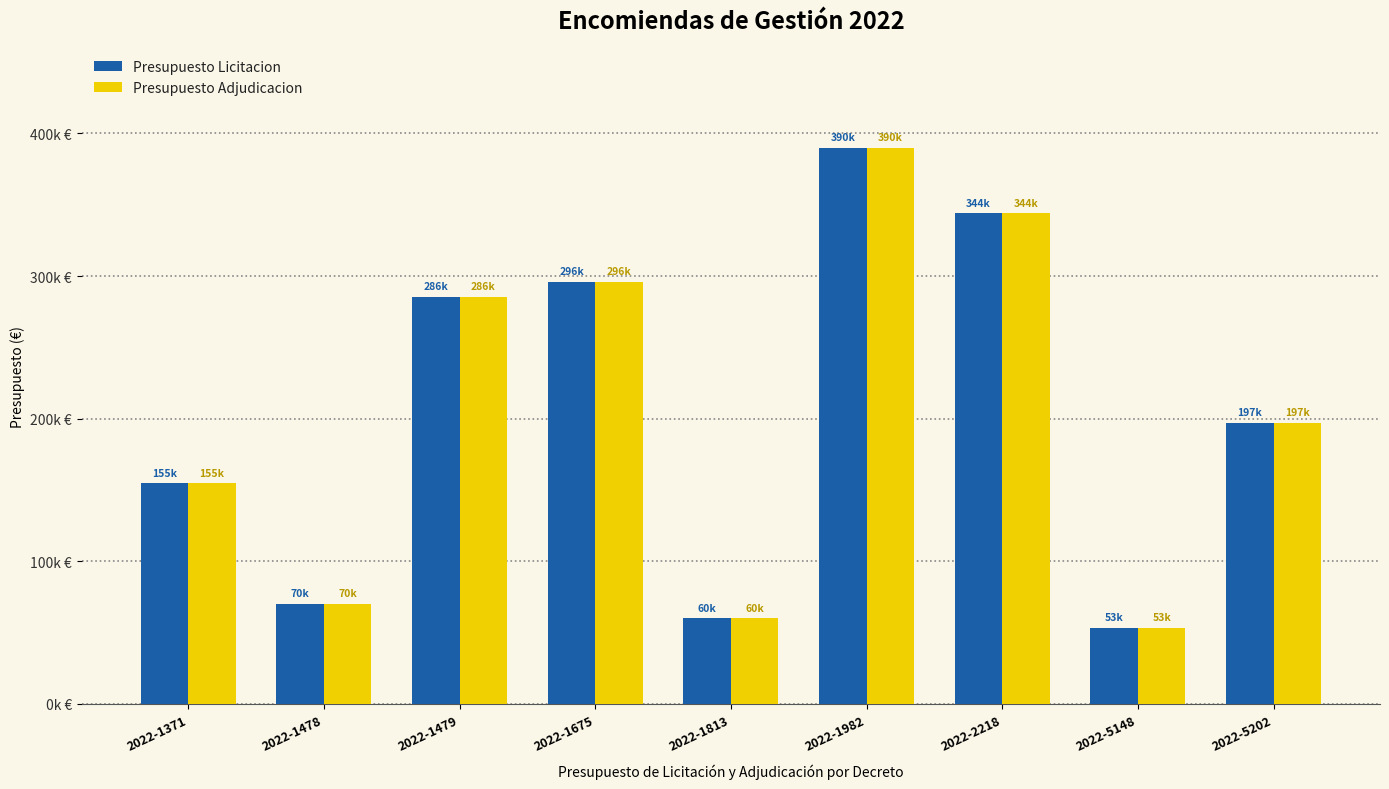

Is it true that Presupuesto Adjudicacion equals 596274.5 at 2022-1982?

False